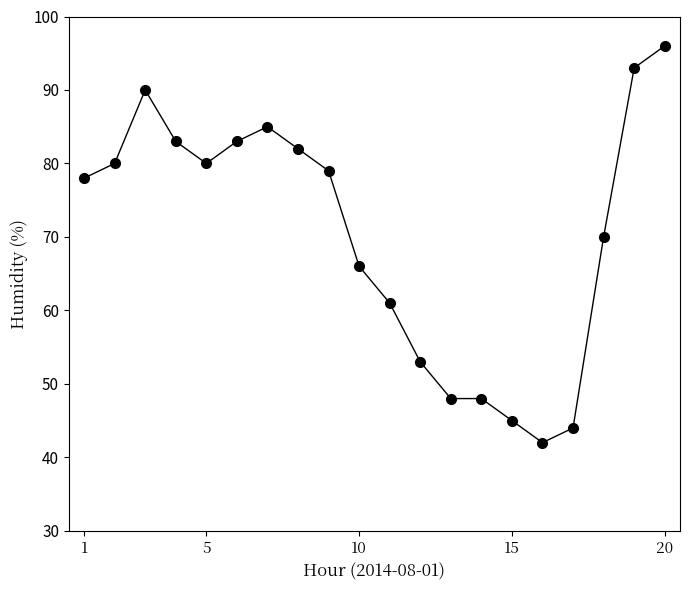

What is the value of the 20th point from the left?

96